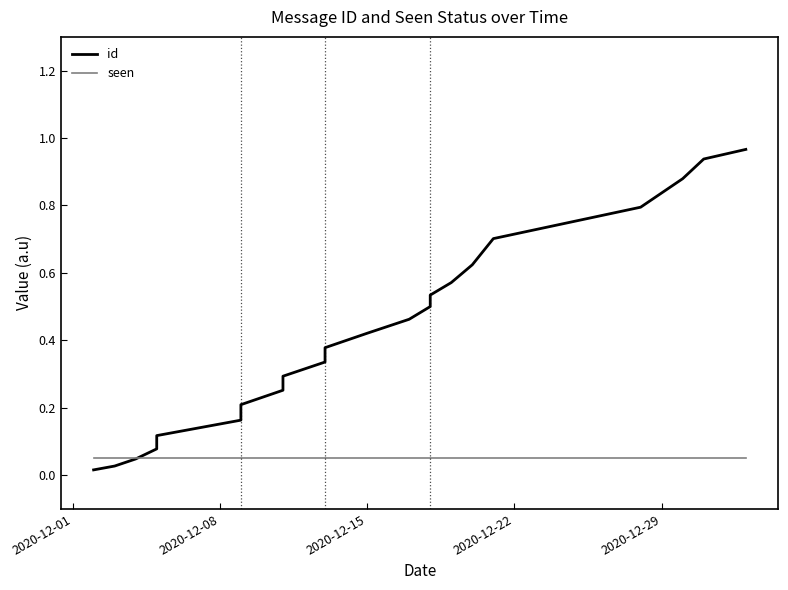

Is the value of seen at 6 greater than the value of id at 14?

No